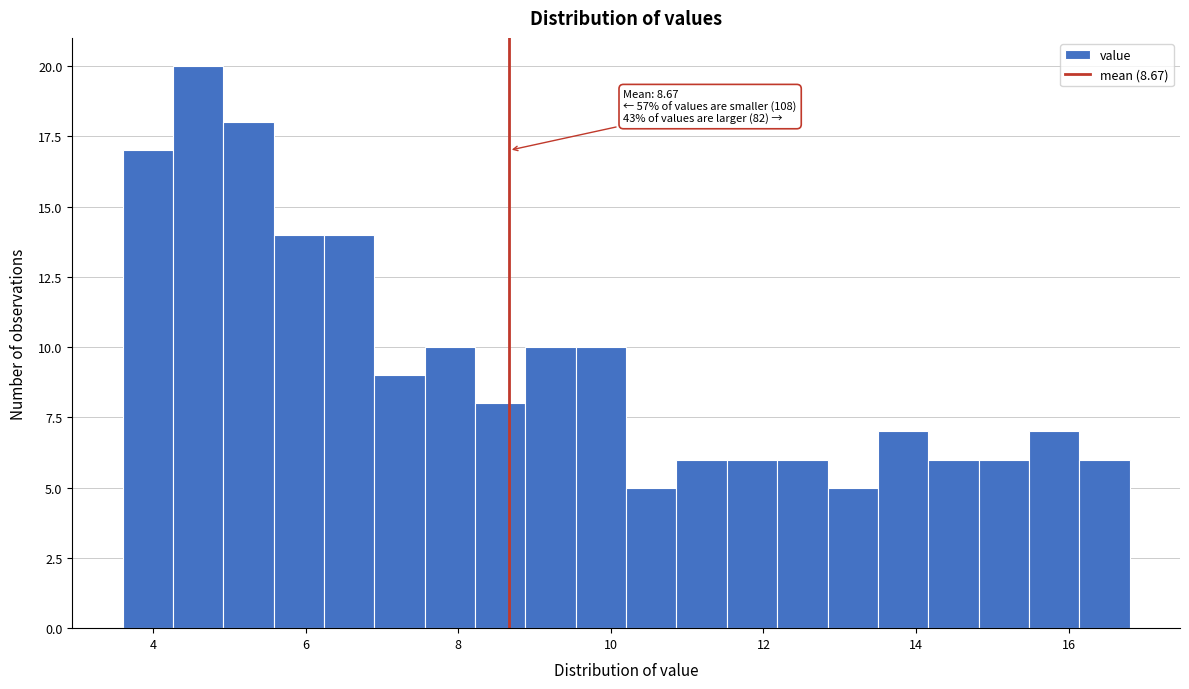

Around what value on the x-axis is the tallest bar? Give the approximate position of its centre, as read against the axis.

4.6